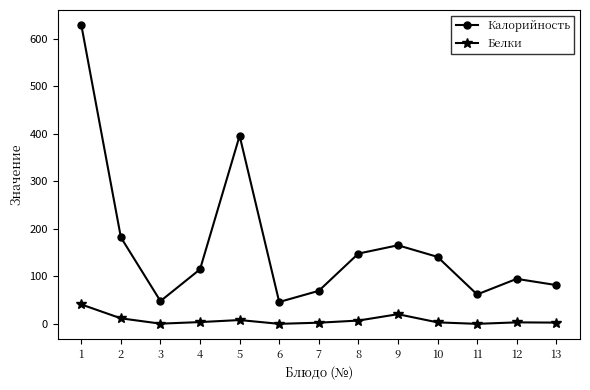

What is the value of the Калорийность point at the 1st from the left?

629.3